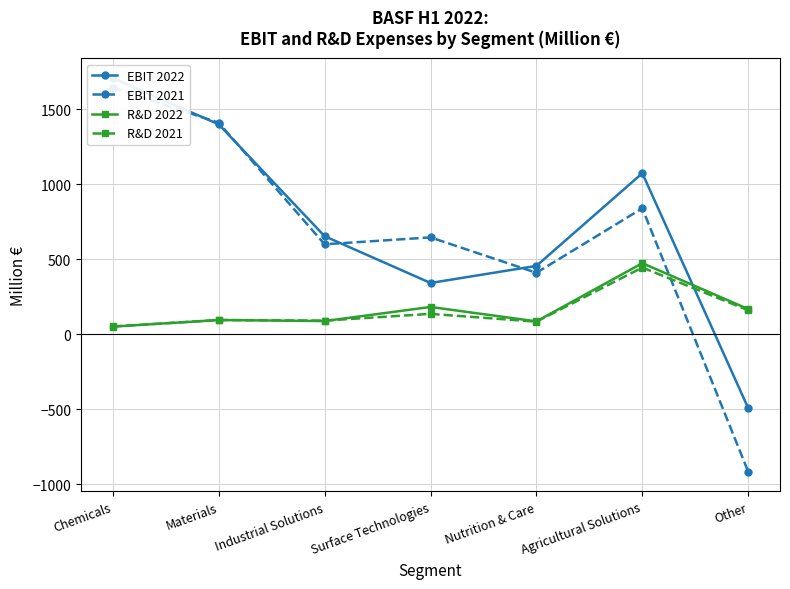

What is the highest value of the EBIT 2021 series?

1643